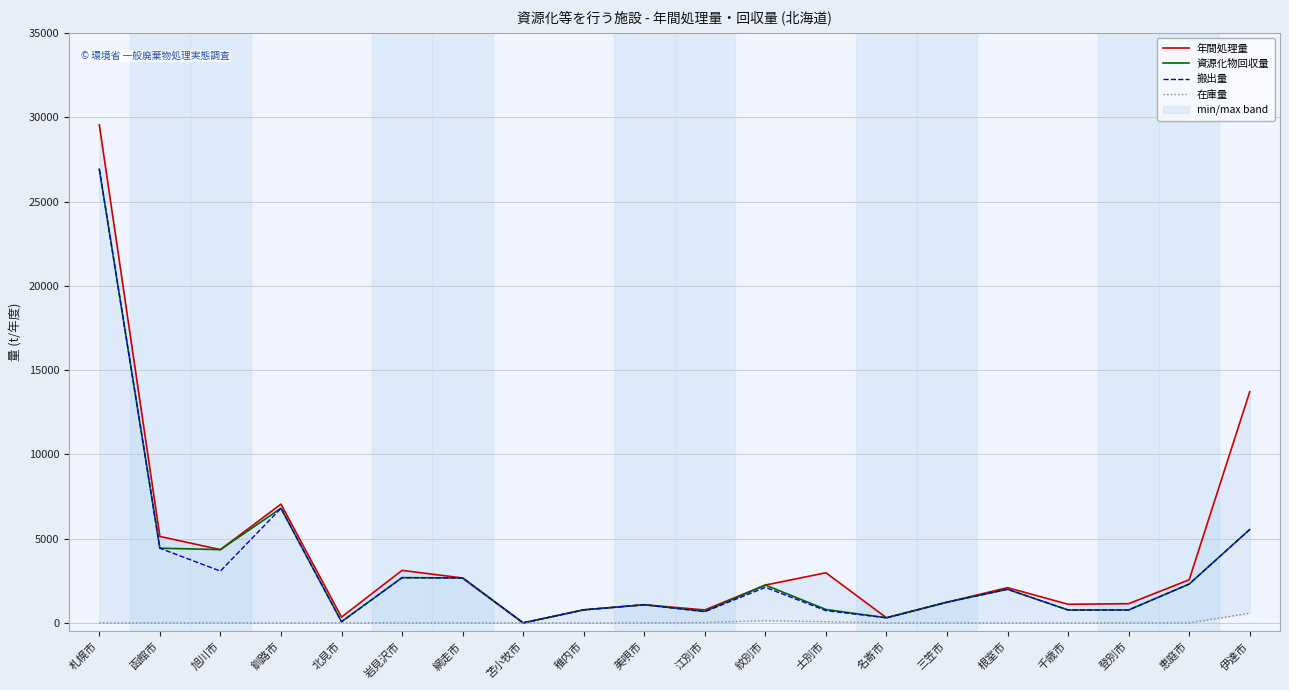

Which series has the widest spread of values?

年間処理量